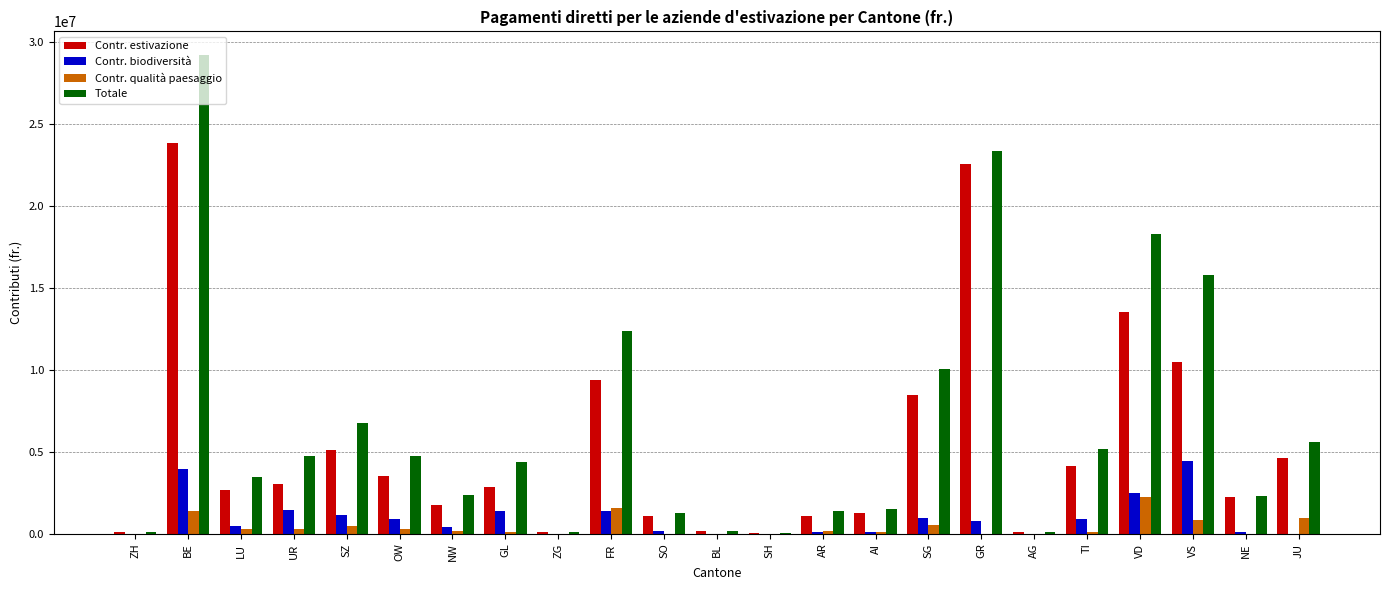

How many groups of bars are there?

23